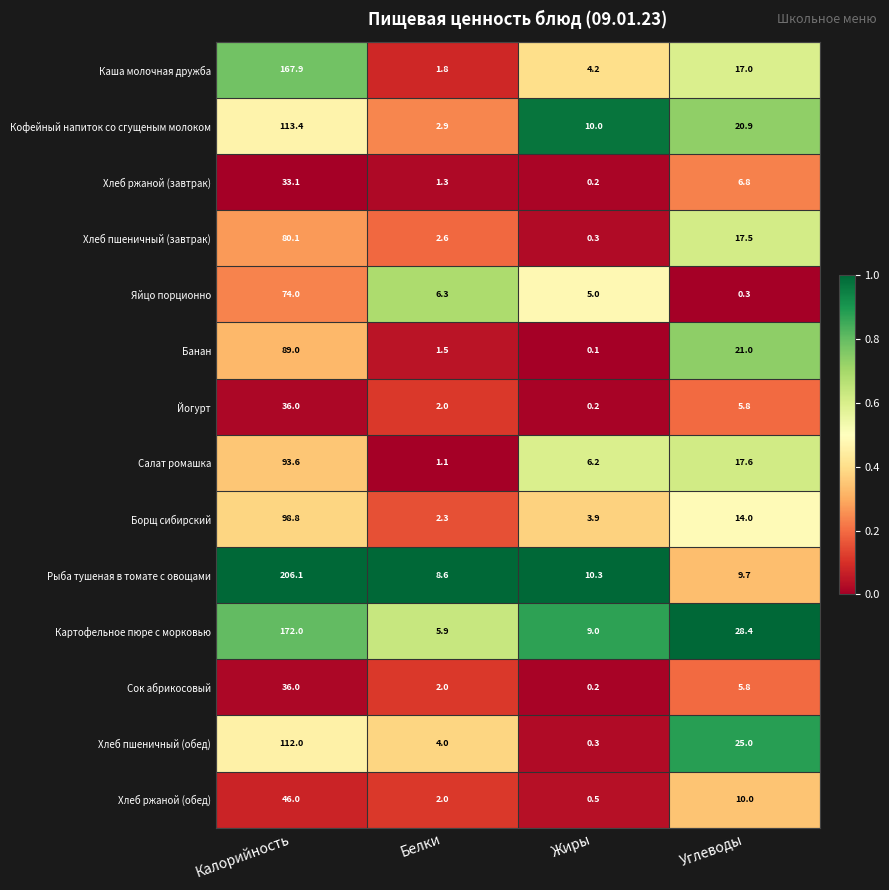

The Хлеб ржаной (обед) series shows 63.6 at Калорийность. True or false?

False